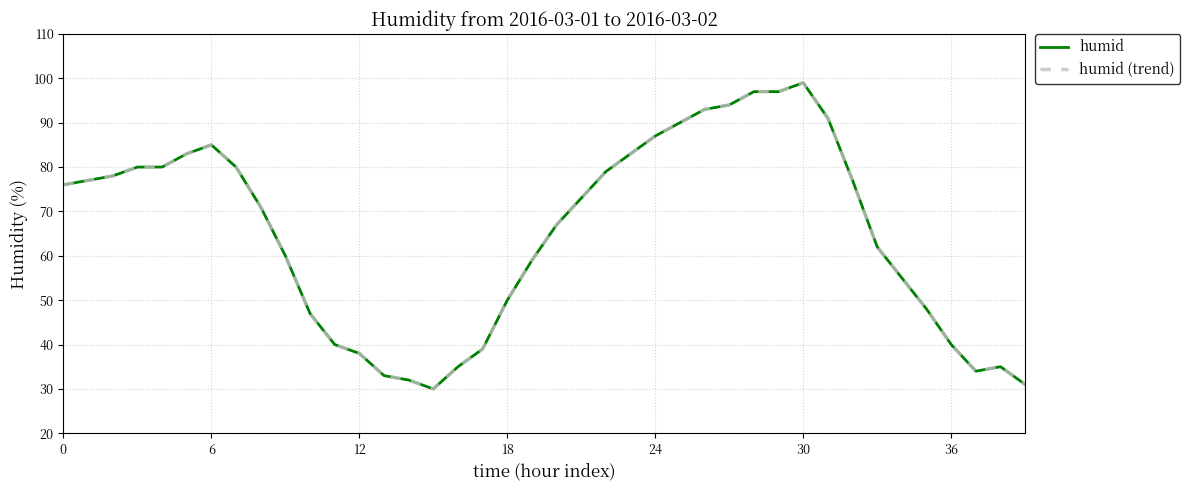

Is this an area chart (filled region under the line)?

No